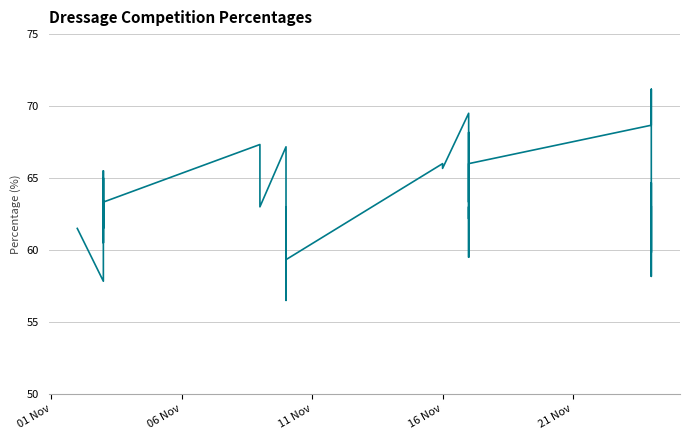

Reading left to right, what are all the values shown in this chart?

61.5	57.8	65.0	65.5	60.5	65.0	61.5	62.3	63.3	67.3	63.0	67.2	56.5	63.0	58.5	62.5	62.7	60.3	59.3	66.0	65.7	69.5	67.3	63.3	68.2	63.5	62.2	63.0	59.5	66.0	68.7	71.2	64.3	63.2	59.8	60.0	64.7	58.2	60.2	63.0